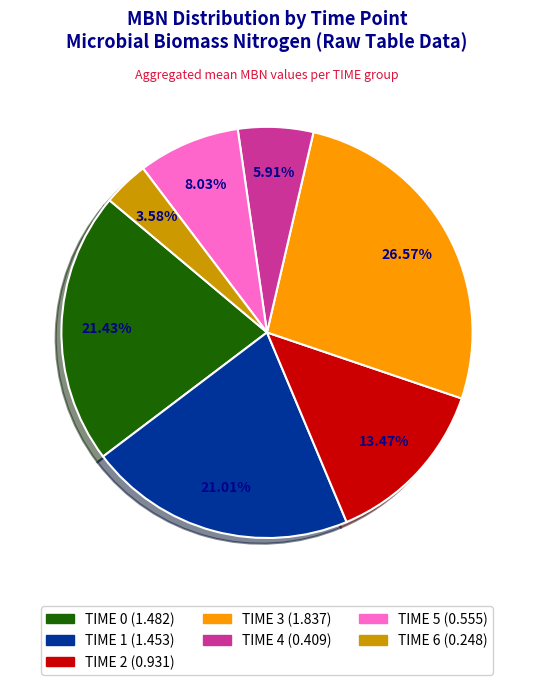

What percentage is NOT represented by TIME 3?

73.4%